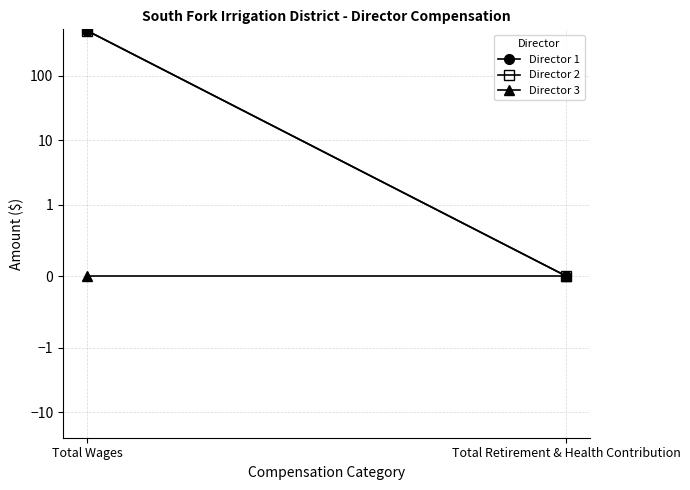

Which series changed the most between Total Wages and Total Retirement & Health Contribution?

Director 1